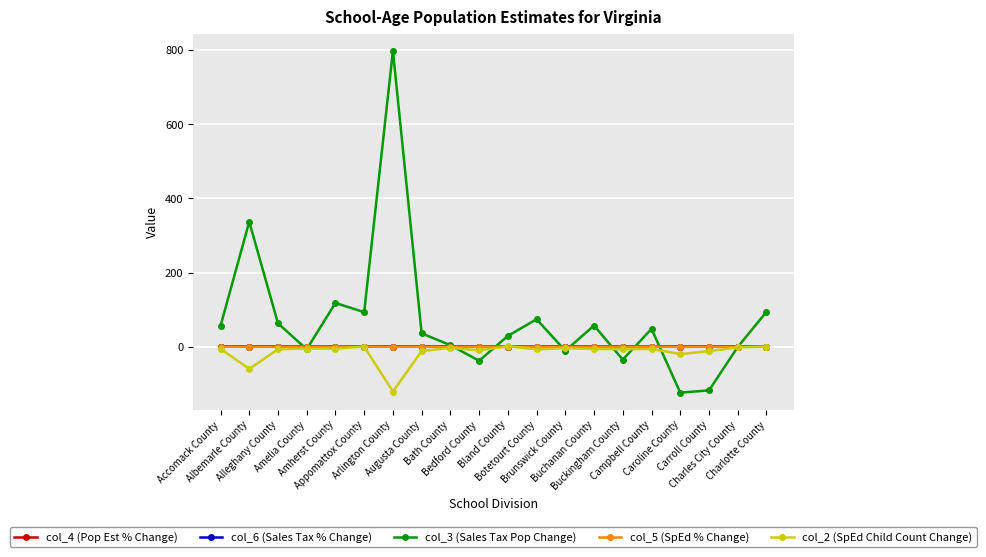

What is the greatest value displayed?

798.0